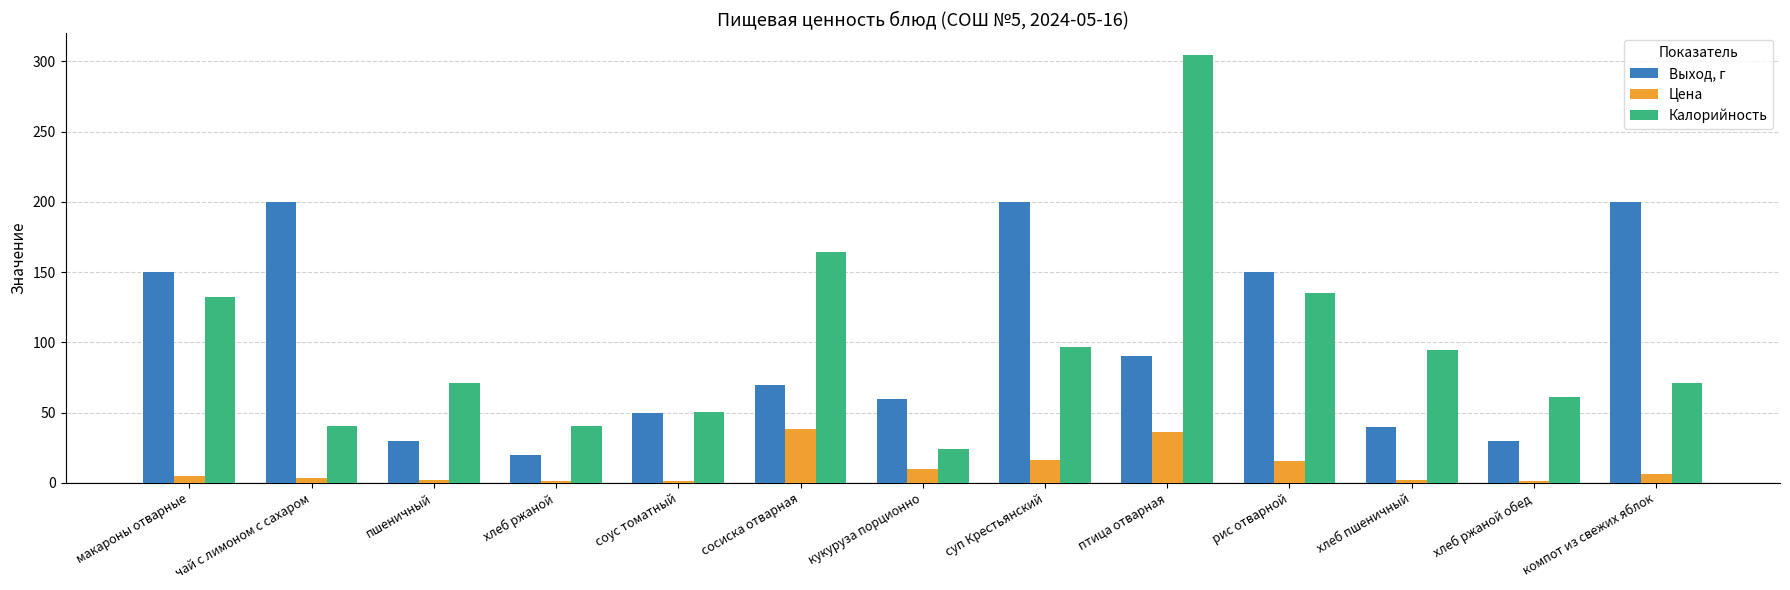

How many groups of bars are there?

13